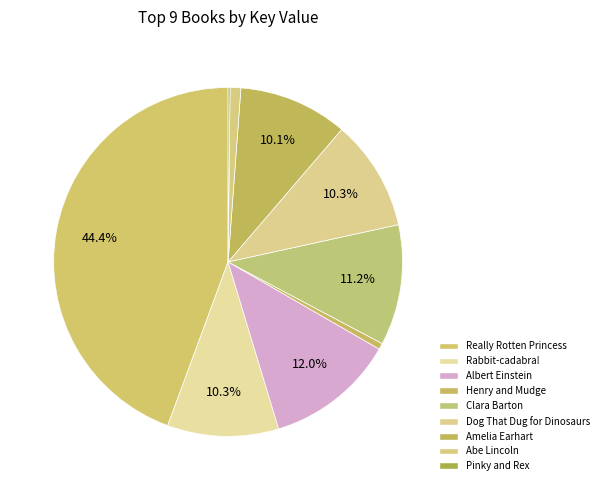

To the nearest percent, what percentage of the pie is Albert Einstein?

12%